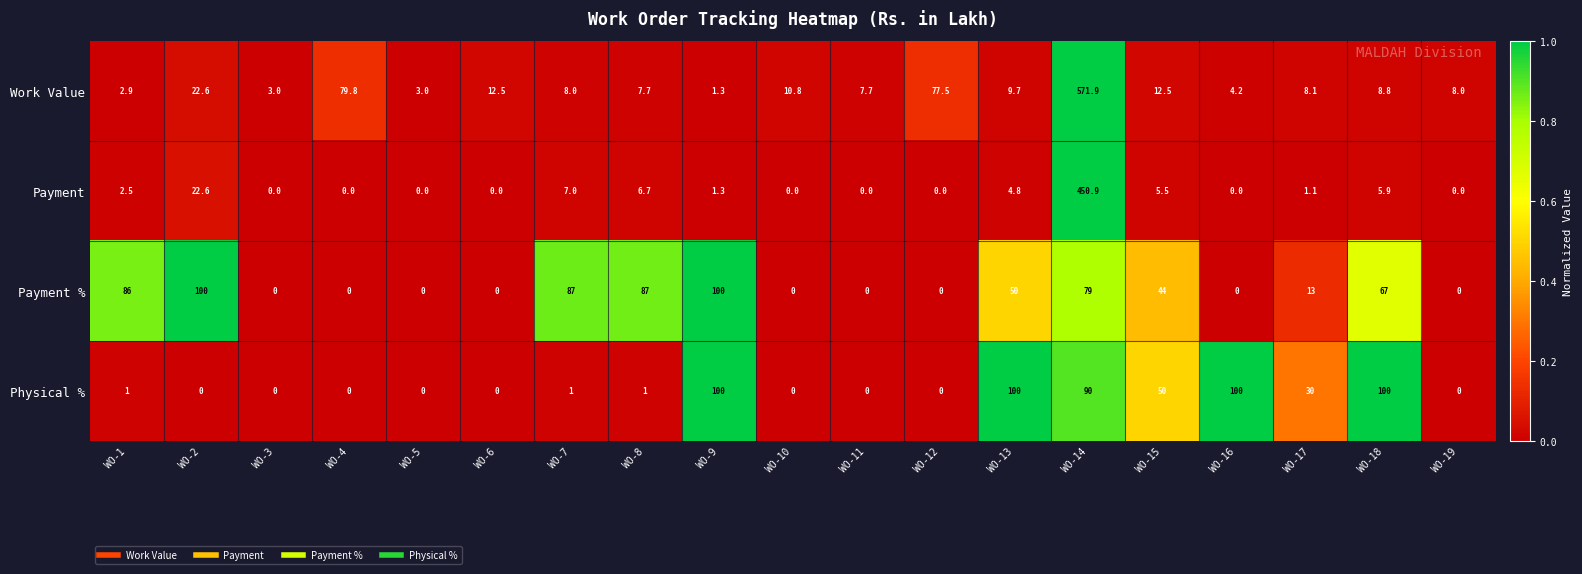

Which series has the largest total across all categories?

Work Value